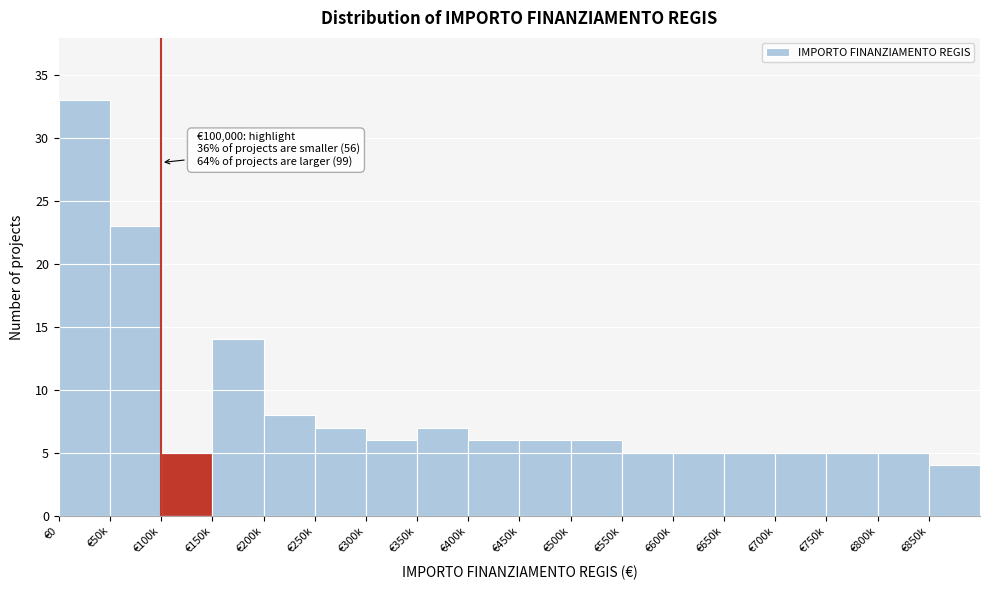

Reading left to right, what are all the values shown in this chart?

33	23	5	14	8	7	6	7	6	6	6	5	5	5	5	5	5	4